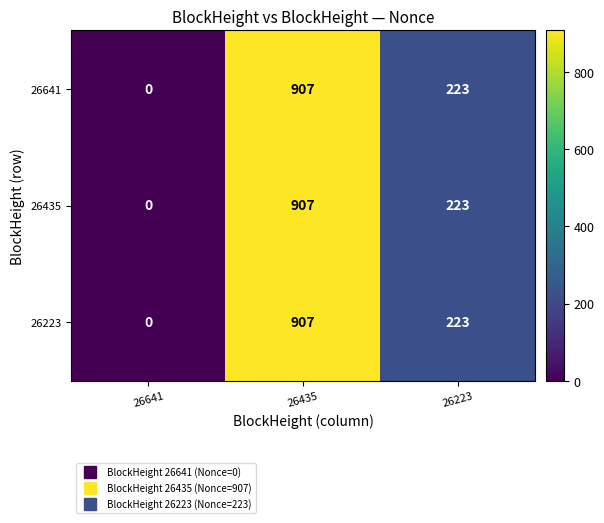

Rank the categories by 26223 value from lowest to highest.

26641, 26223, 26435